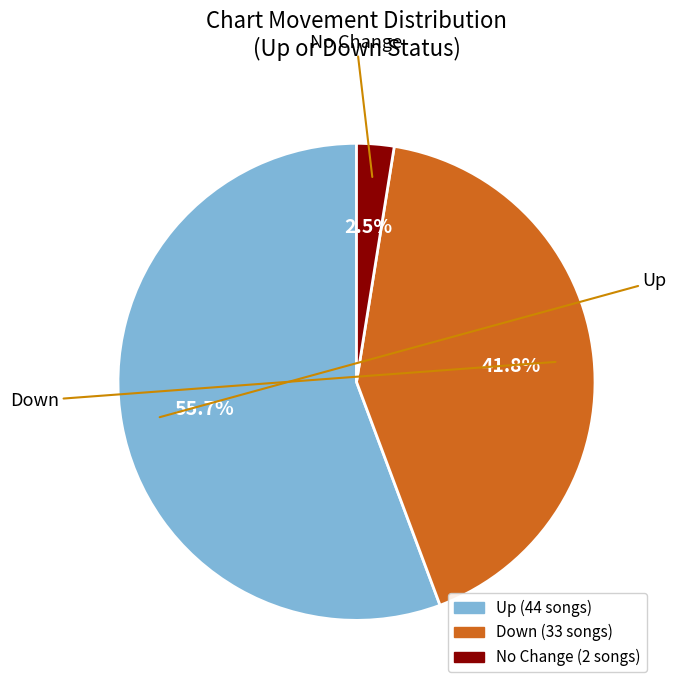

Does any single category account for the majority?

Yes